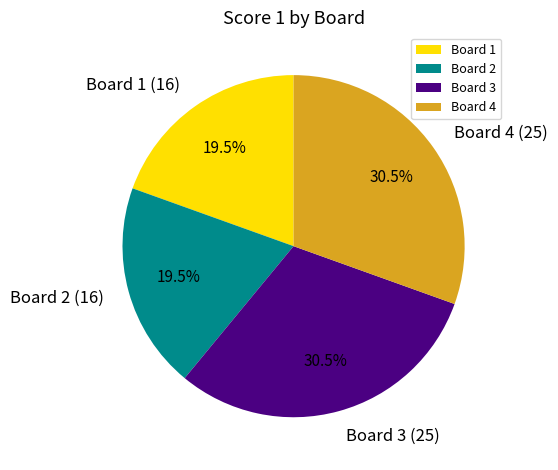

Is the sum of Board 3 and Board 4 greater than half?

Yes